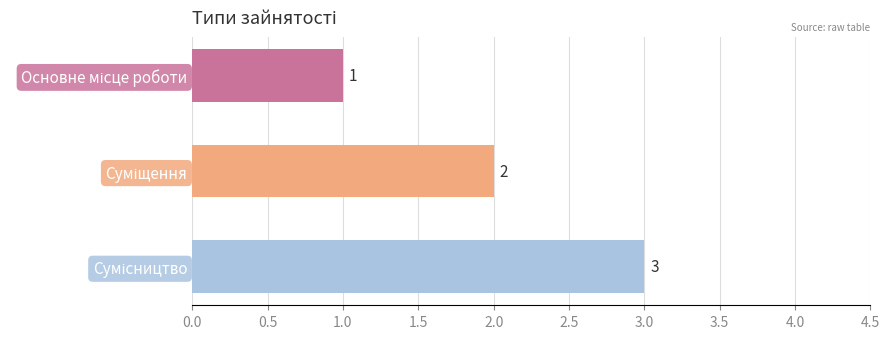

How many values are between 1 and 3?

3